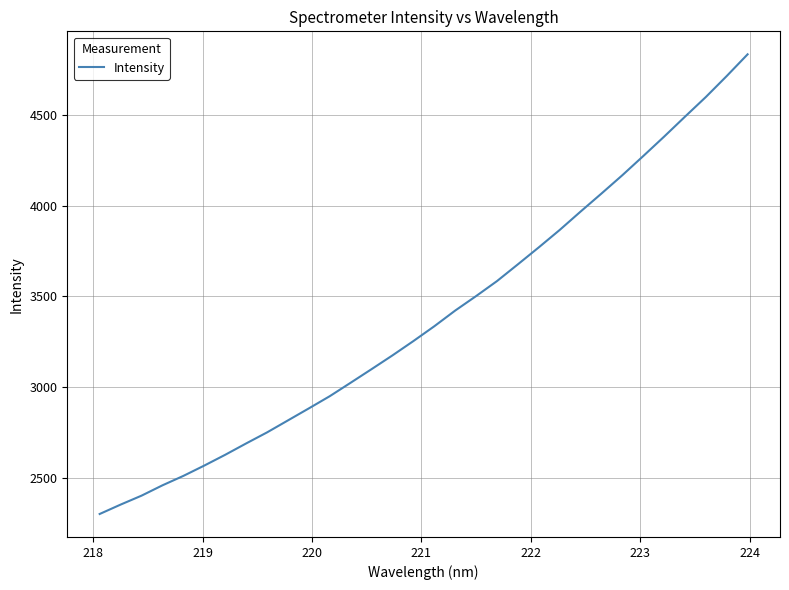

What is the difference between the second highest and second lowest values?

2365.6